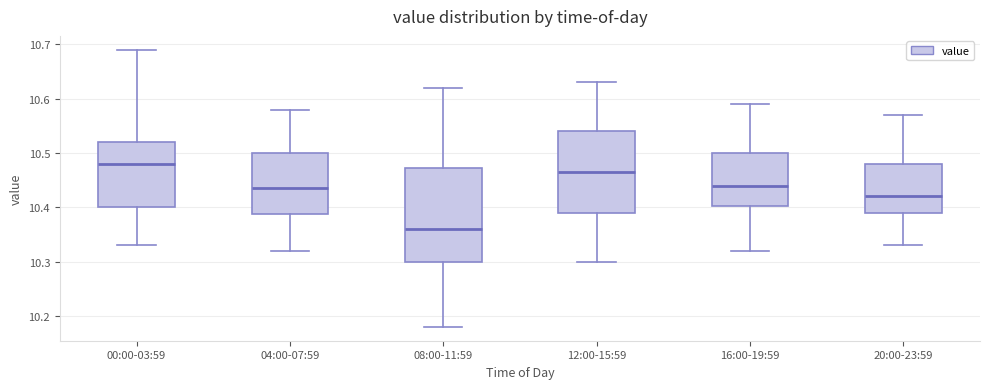

Where does the upper whisker of the box for 16:00-19:59 end on the y-axis? The values are not printed on the chart, so give them approximately, as read against the axis.

10.59